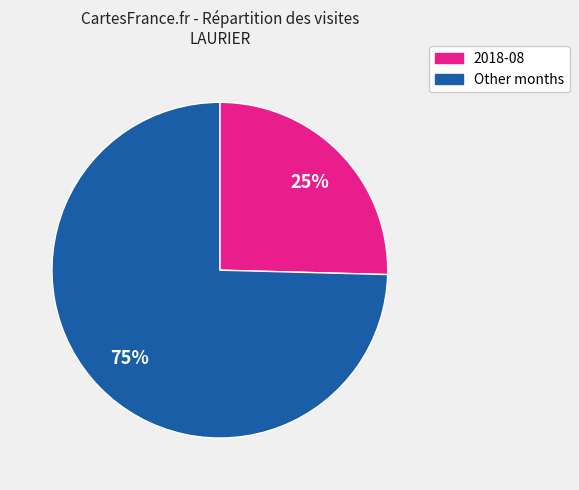

To the nearest percent, what is the average slice percentage?

50%